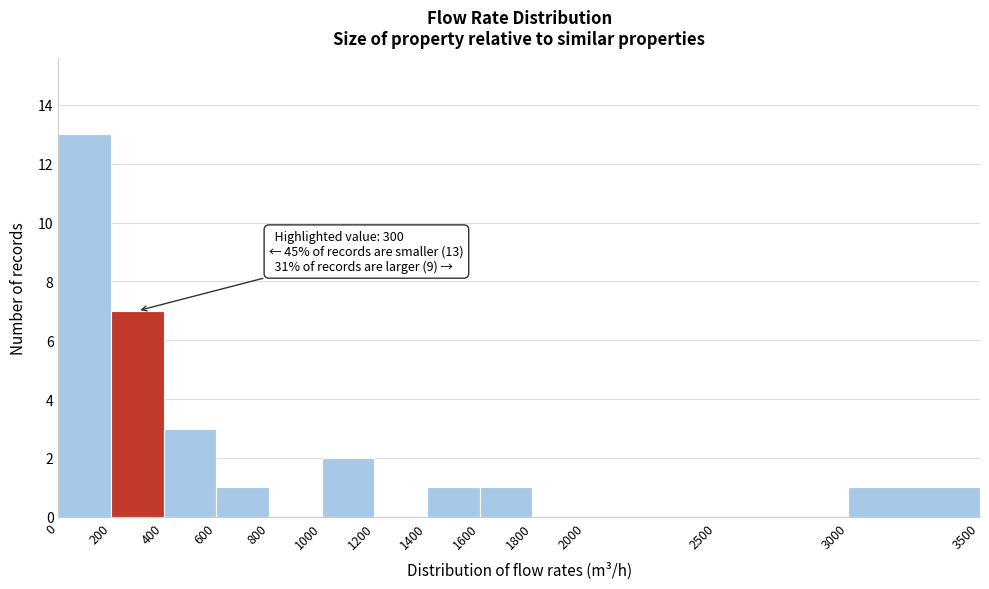

Which range on the x-axis has the tallest bar?

0 to 200